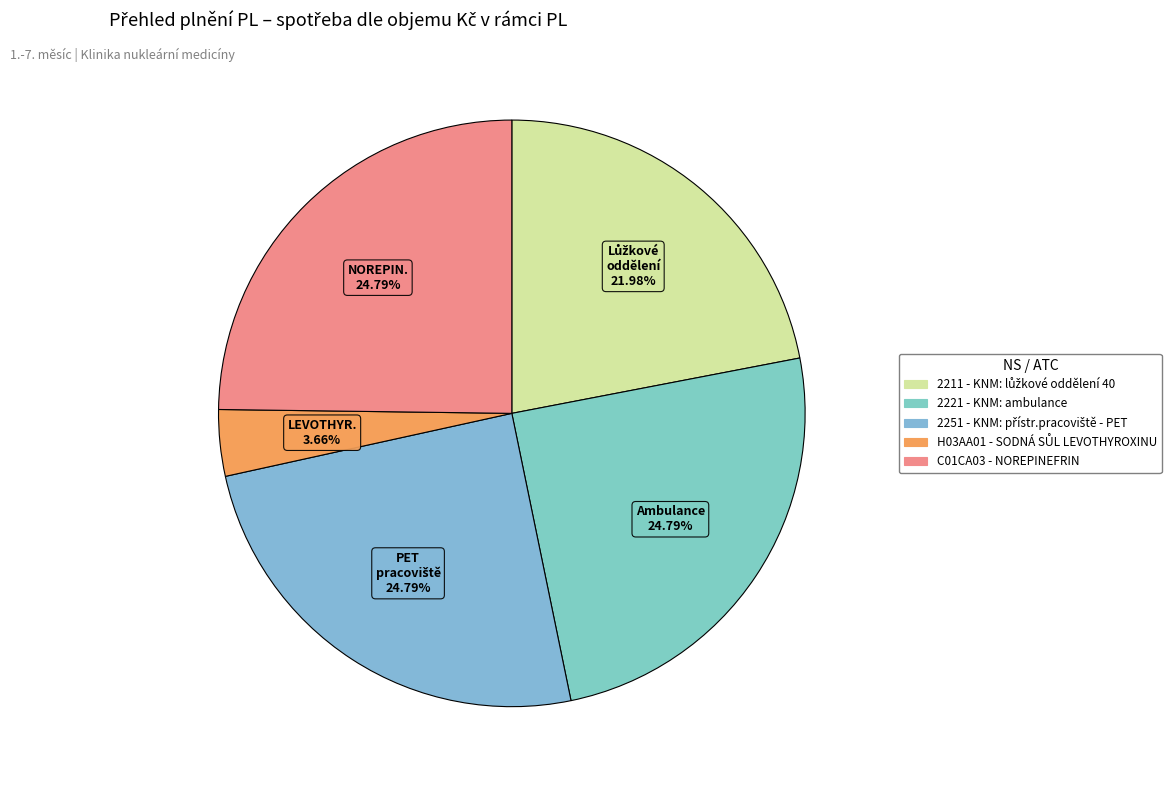

How many segments does this pie chart have?

5